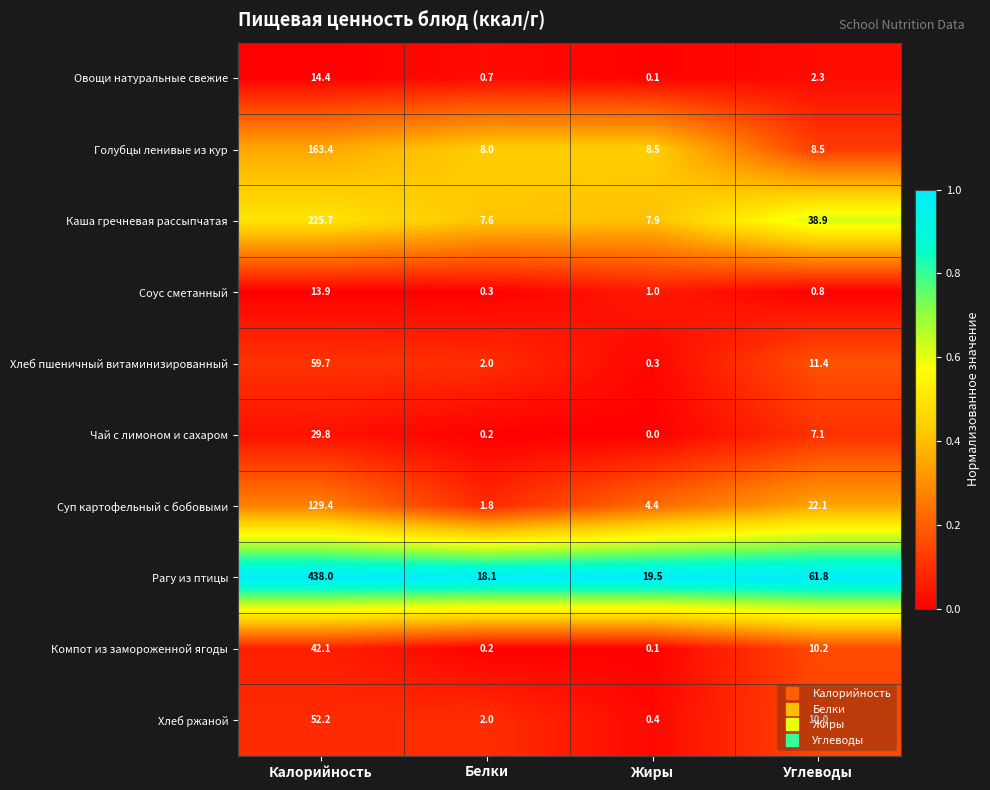

The value of Овощи натуральные свежие at Калорийность is 14.4. True or false?

True